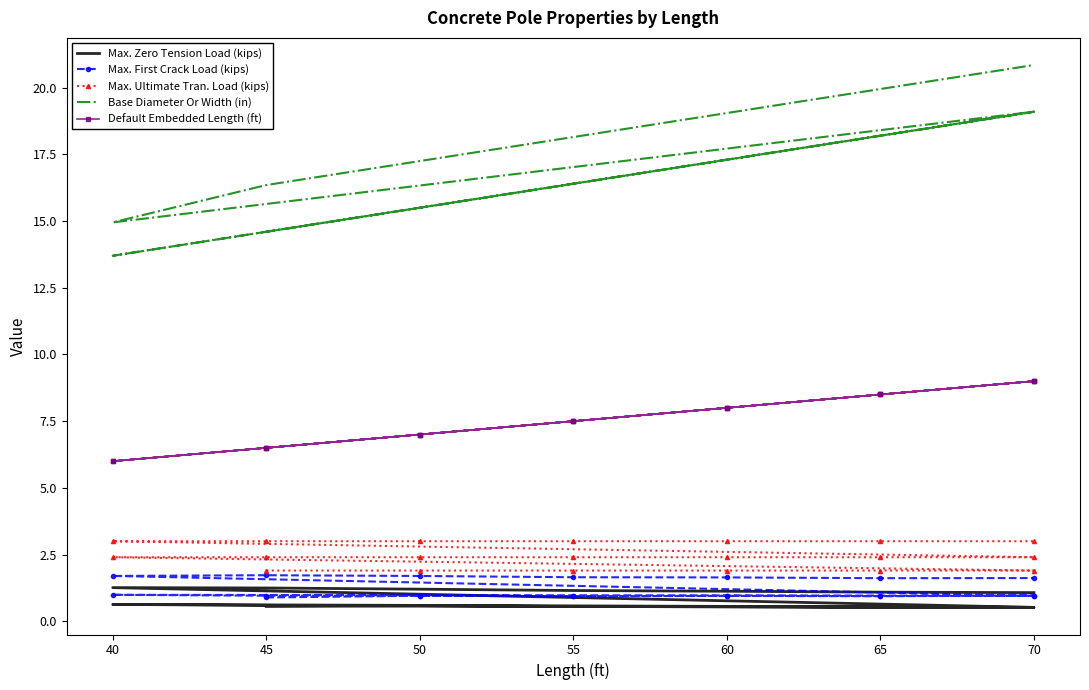

The Base Diameter Or Width (in) series shows 24.0 at 45. True or false?

False